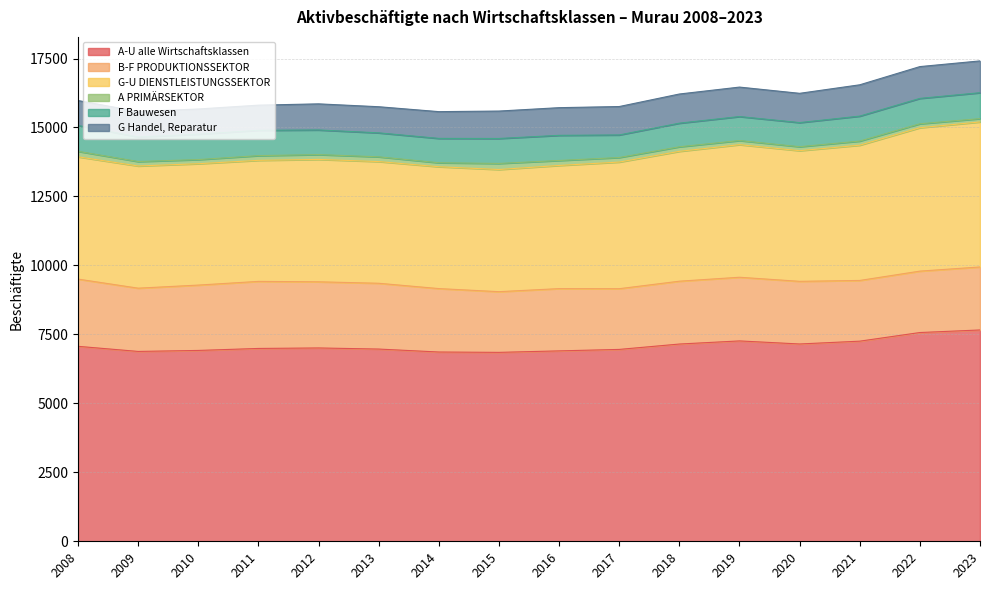

True or false: G-U DIENSTLEISTUNGSSEKTOR and A PRIMÄRSEKTOR intersect in this chart.

False